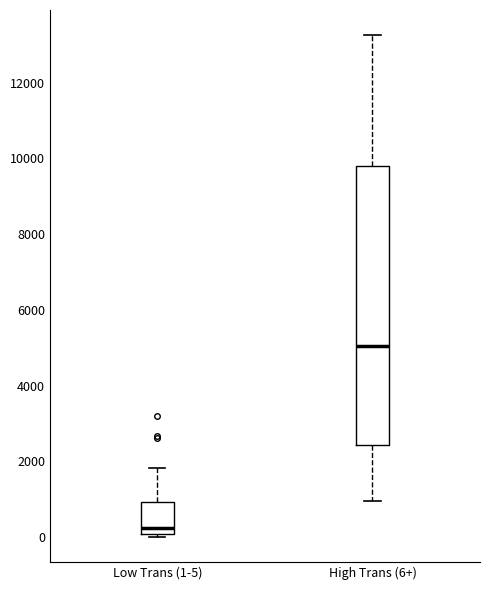

Reading left to right, transcribe this box plot: for each box, give where its median line is, the range the box spans, and where its two whiskers end, as read against the y-axis. The values are not printed on the chart, so give them approximately, as read against the axis.

Low Trans (1-5): median 200, box 0 to 1000, whiskers 0 (just below the box's lower edge) to 1800
High Trans (6+): median 5000, box 2400 to 9800, whiskers 1000 to 13200